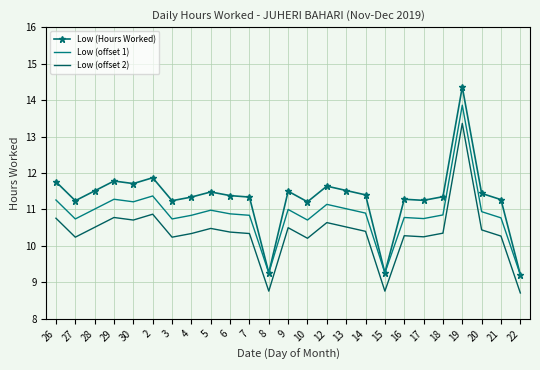

What are all the series names shown in the legend?

Low (Hours Worked), Low (offset 1), Low (offset 2)